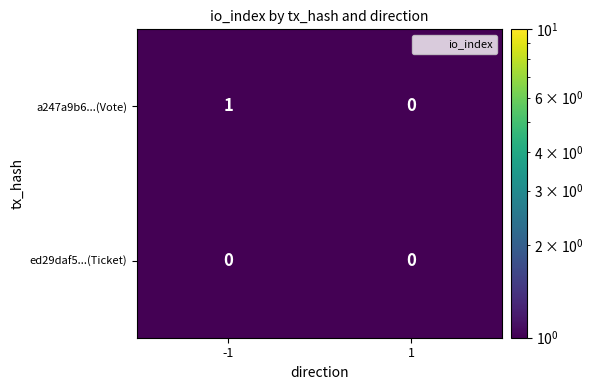

Which series has the largest range (max minus min)?

a247a9b6...(Vote)